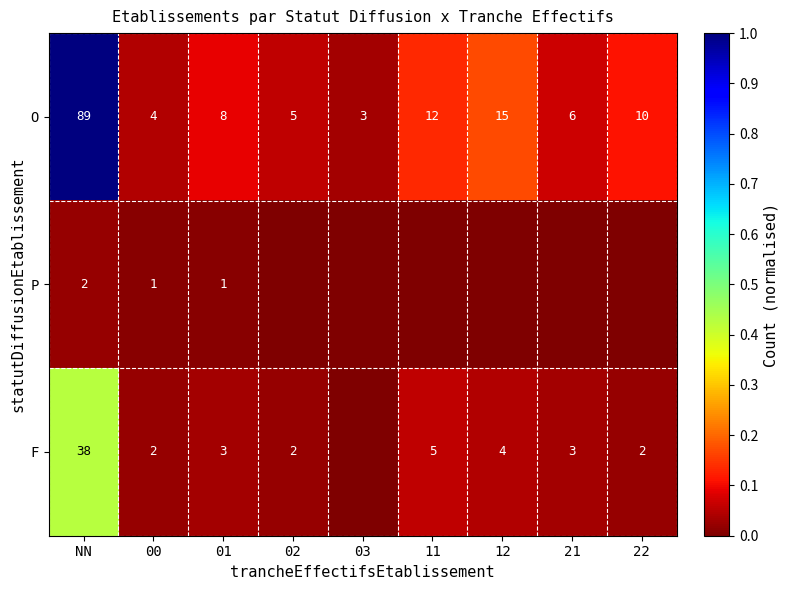

True or false: F has a value of 1 at 02.

False